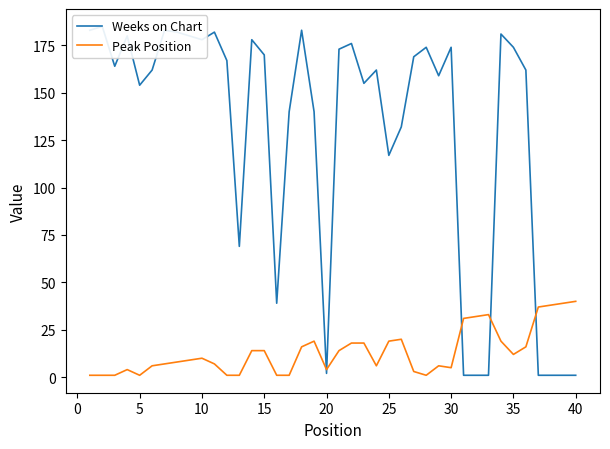

What is the value of the Peak Position point at the 32nd from the left?

32